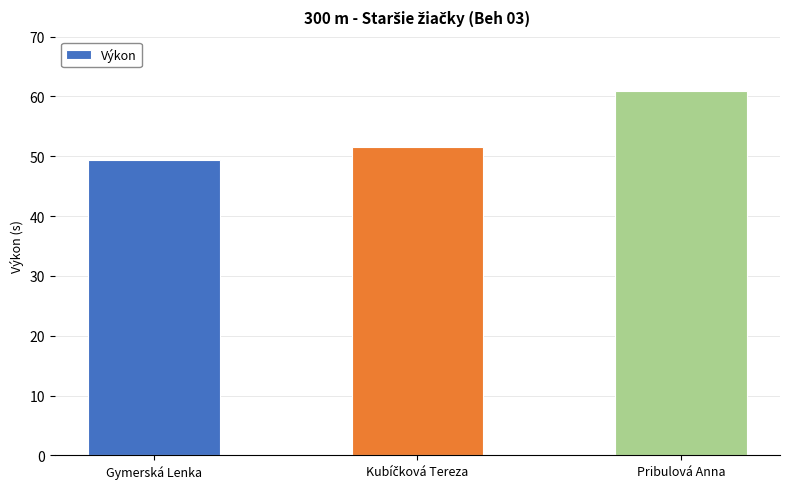

How many bars are there in total?

3